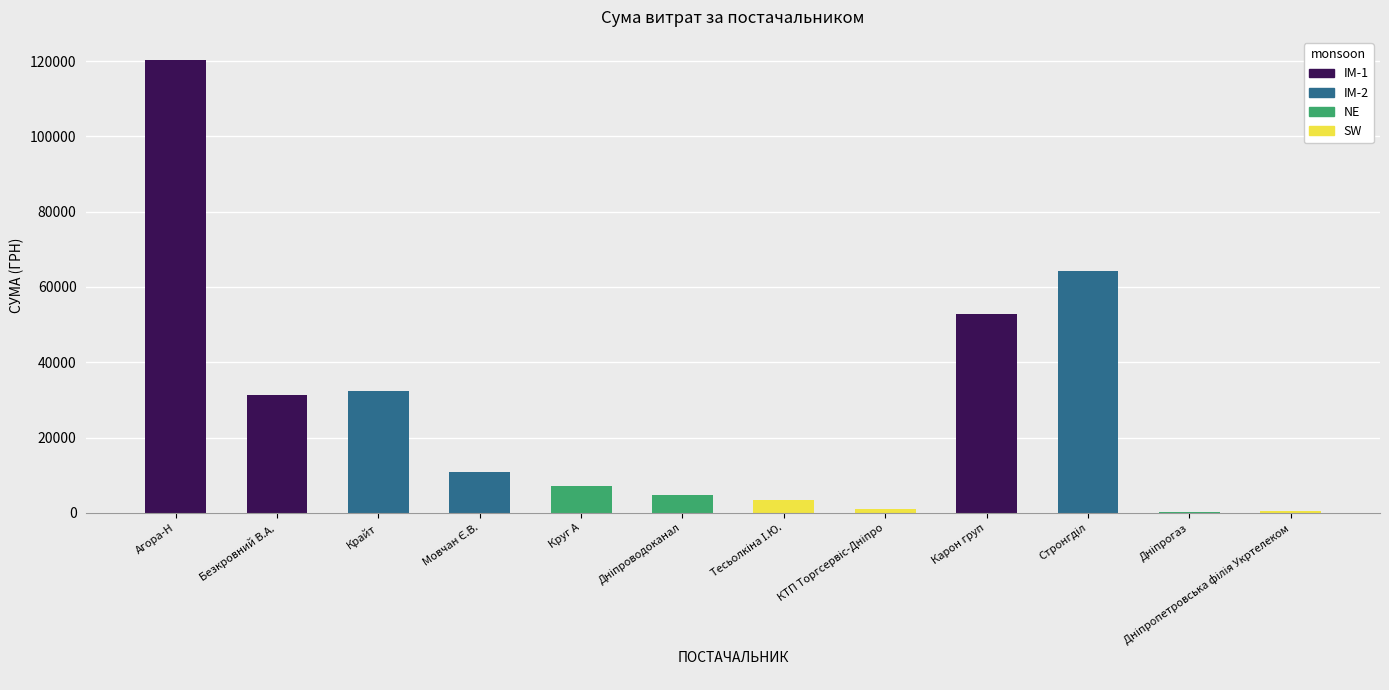

Reading left to right, list all the values displayed in this chart.

120410.6	31303.4	32282.1	10854.2	7185.4	4730.0	3387.1	1100.7	52936.8	64293.0	179.0	464.0